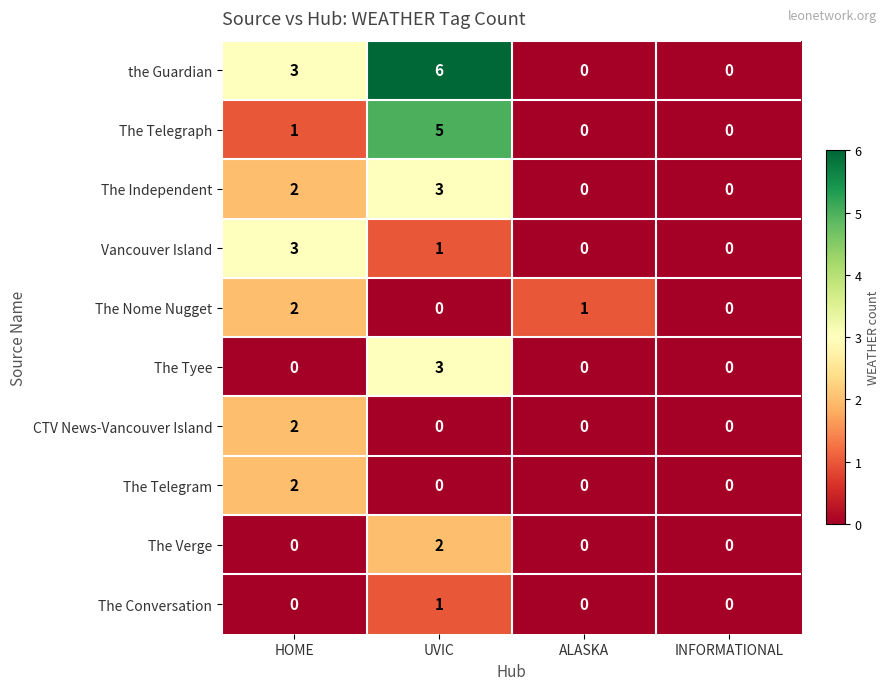

Which series has the largest total across all categories?

the Guardian